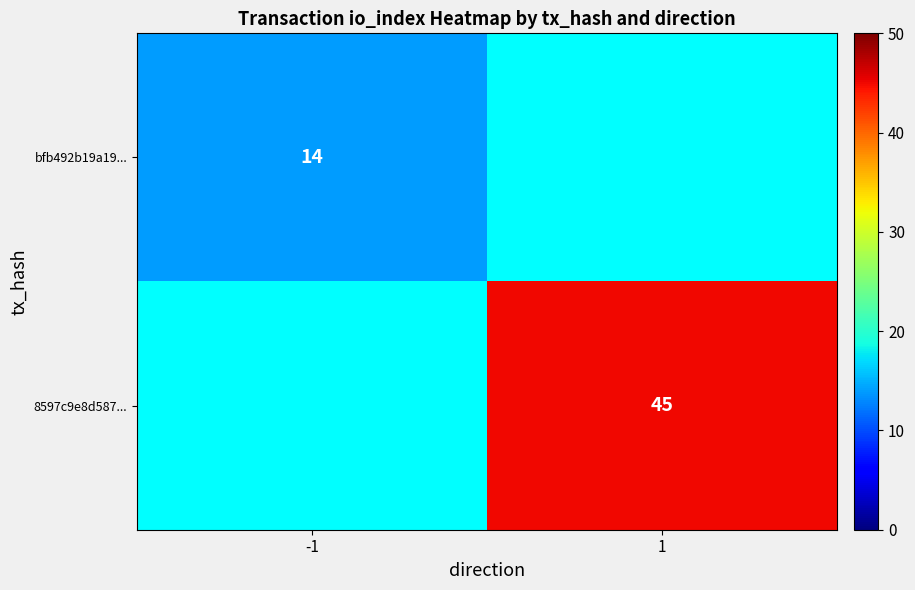

Between -1 and 1, which is larger?

1